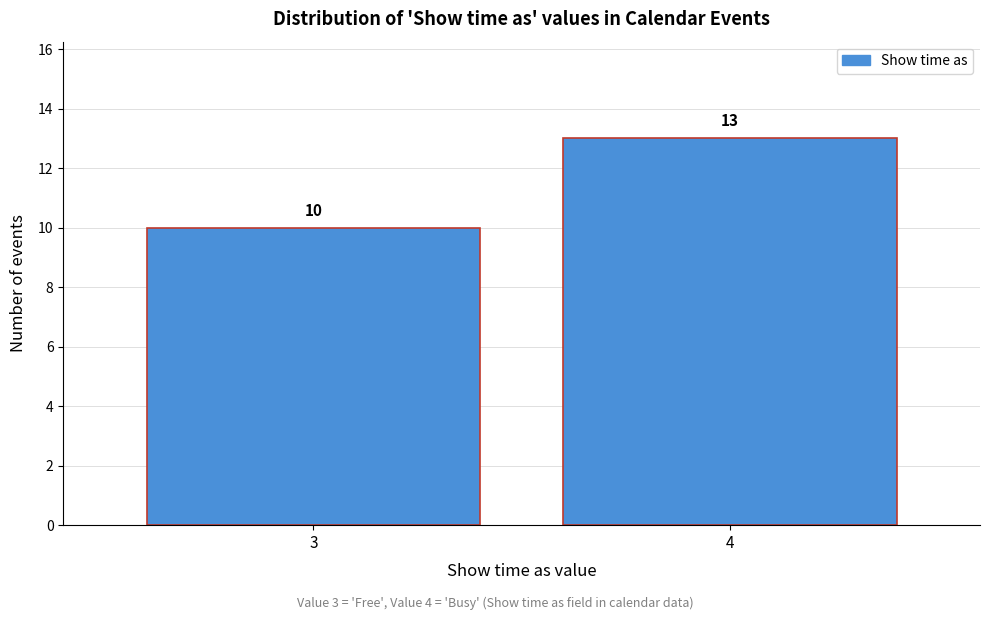

Reading right to left, what are all the values shown in this chart?

13	10